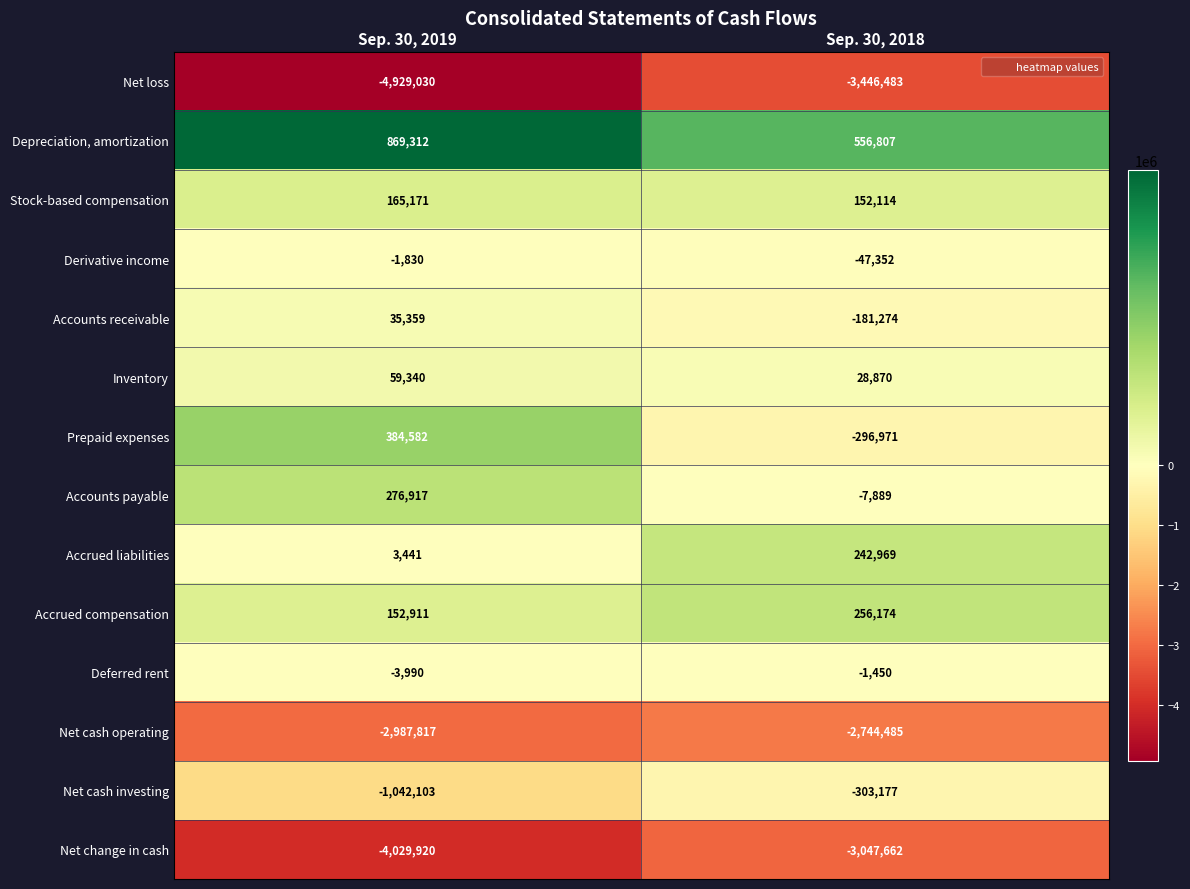

Reading left to right, transcribe all the data shown in this chart.

Net loss: Sep. 30, 2019=-4929030	Sep. 30, 2018=-3446483
Depreciation, amortization: Sep. 30, 2019=869312	Sep. 30, 2018=556807
Stock-based compensation: Sep. 30, 2019=165171	Sep. 30, 2018=152114
Derivative income: Sep. 30, 2019=-1830	Sep. 30, 2018=-47352
Accounts receivable: Sep. 30, 2019=35359	Sep. 30, 2018=-181274
Inventory: Sep. 30, 2019=59340	Sep. 30, 2018=28870
Prepaid expenses: Sep. 30, 2019=384582	Sep. 30, 2018=-296971
Accounts payable: Sep. 30, 2019=276917	Sep. 30, 2018=-7889
Accrued liabilities: Sep. 30, 2019=3441	Sep. 30, 2018=242969
Accrued compensation: Sep. 30, 2019=152911	Sep. 30, 2018=256174
Deferred rent: Sep. 30, 2019=-3990	Sep. 30, 2018=-1450
Net cash operating: Sep. 30, 2019=-2987817	Sep. 30, 2018=-2744485
Net cash investing: Sep. 30, 2019=-1042103	Sep. 30, 2018=-303177
Net change in cash: Sep. 30, 2019=-4029920	Sep. 30, 2018=-3047662